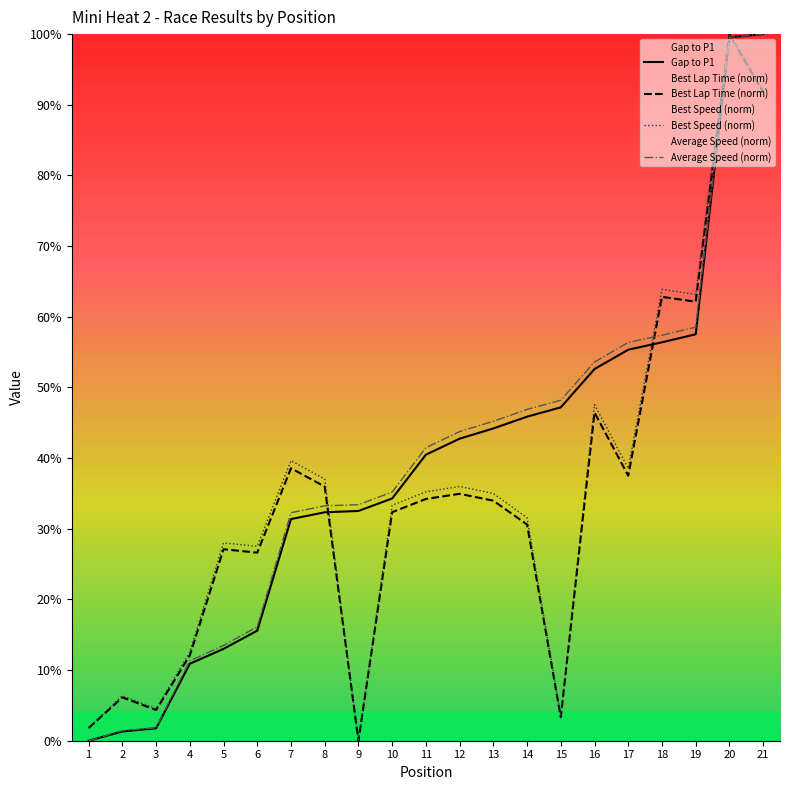

What is the total value across all series at 15?

102.2